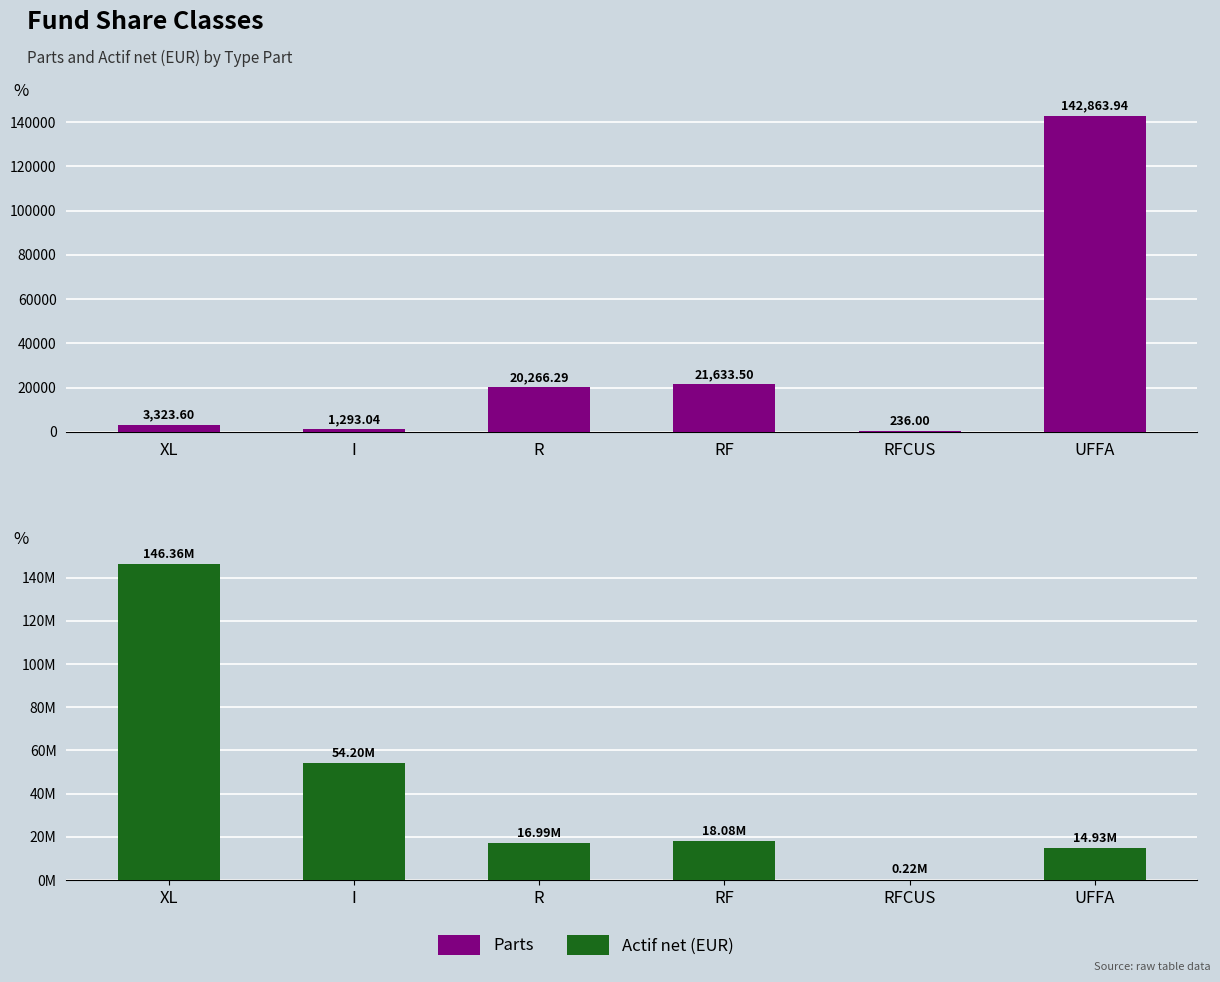

Which series has the largest range (max minus min)?

Actif net (EUR)